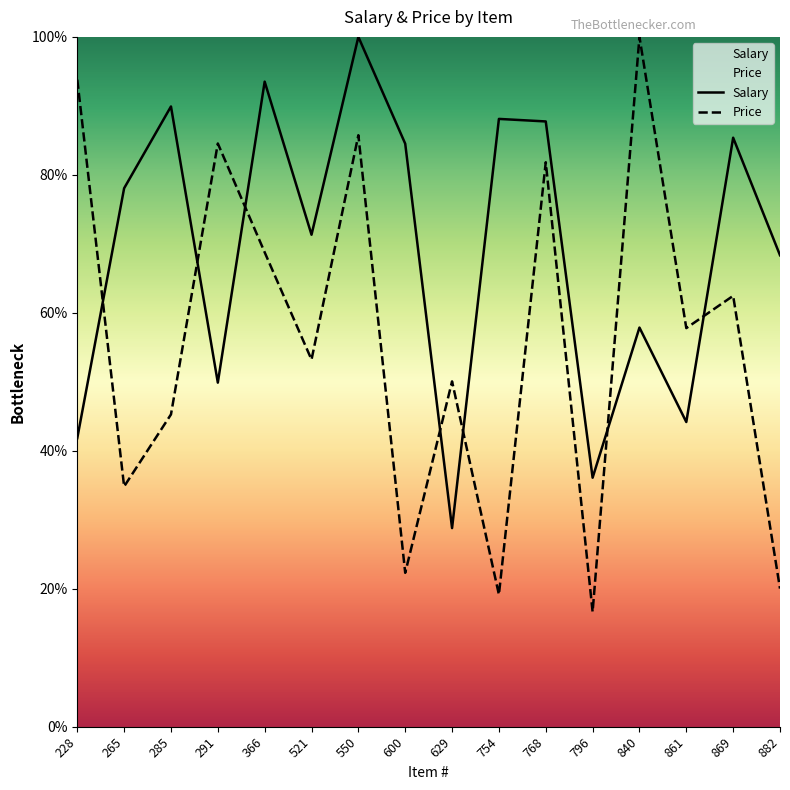

Is this an area chart (filled region under the line)?

No